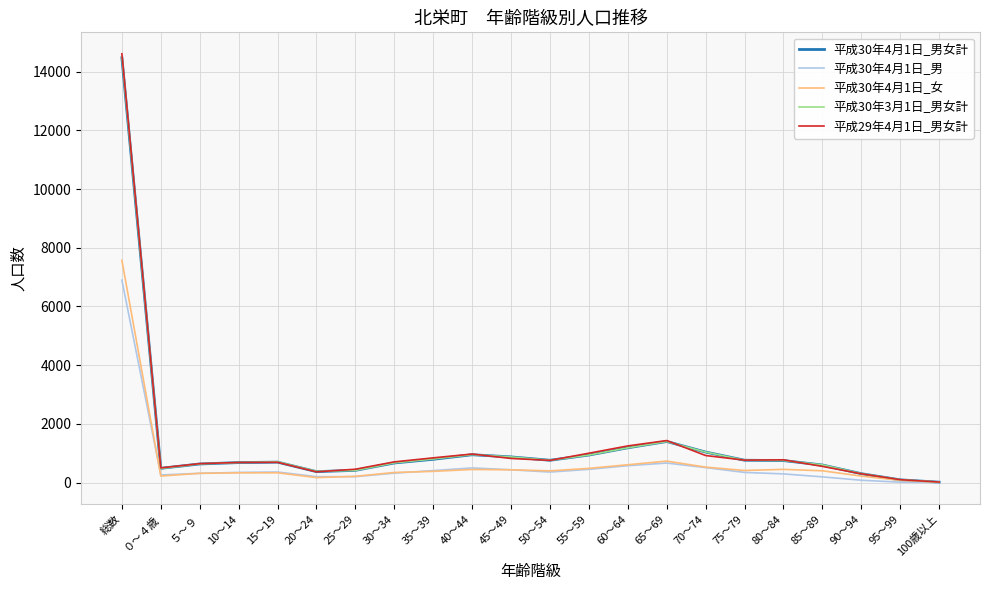

Between 25～29 and 45～49, which series saw the biggest shift?

平成30年3月1日_男女計